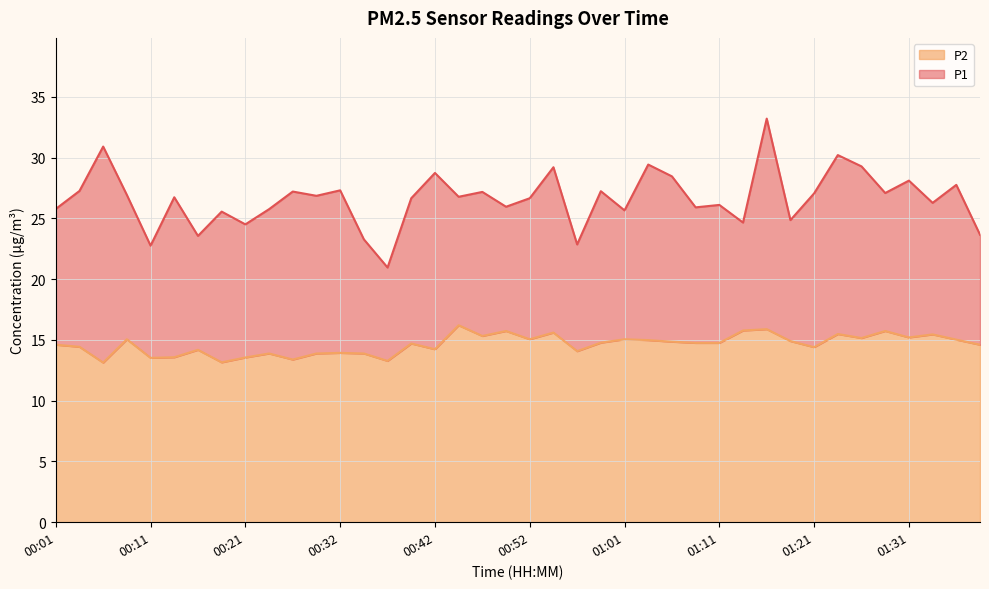

At which category does P1 reach its first local peak?

00:06